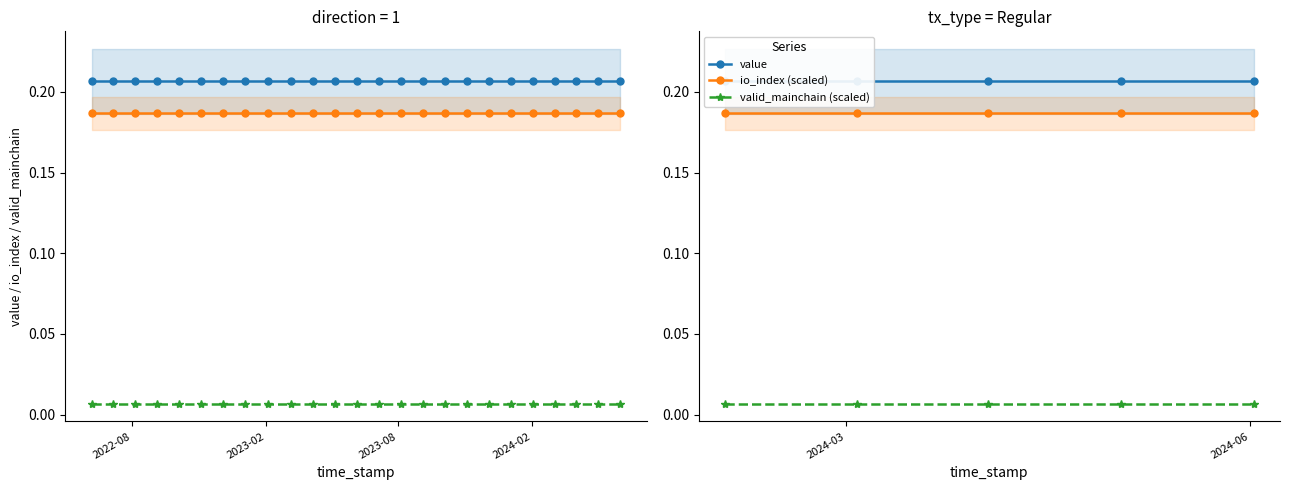

At which category is the sum across all series the highest?

2022-08